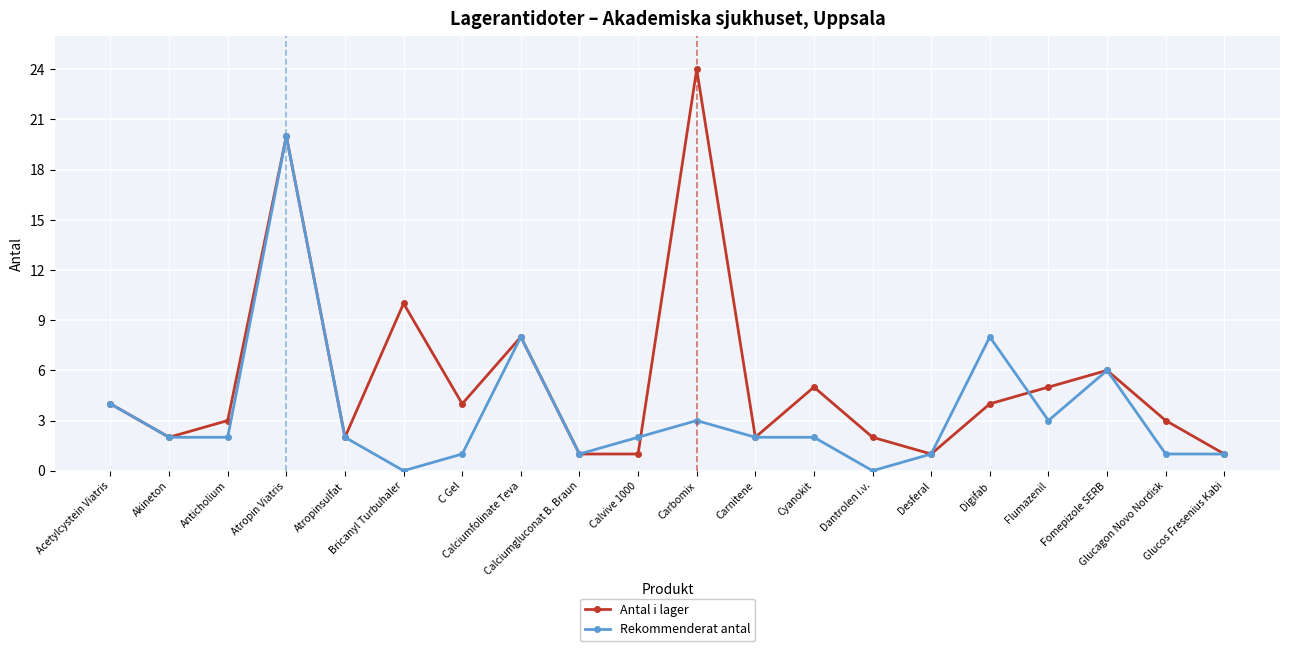

How many data points does each series have?

20